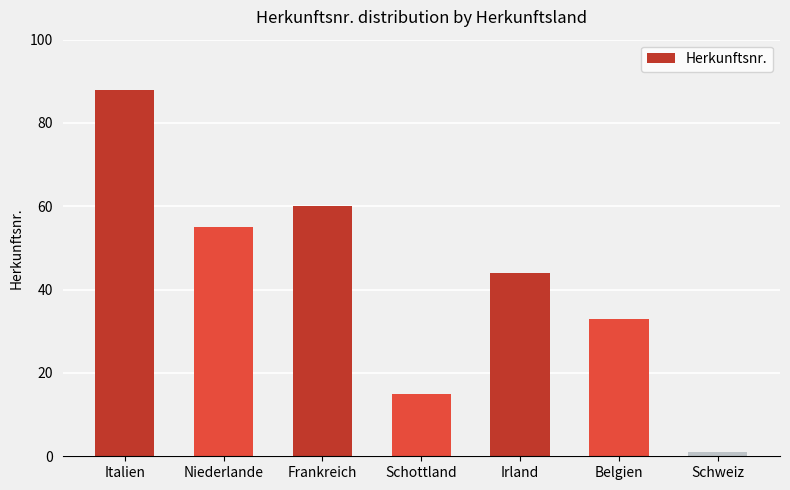

What is the sum of all values?

296